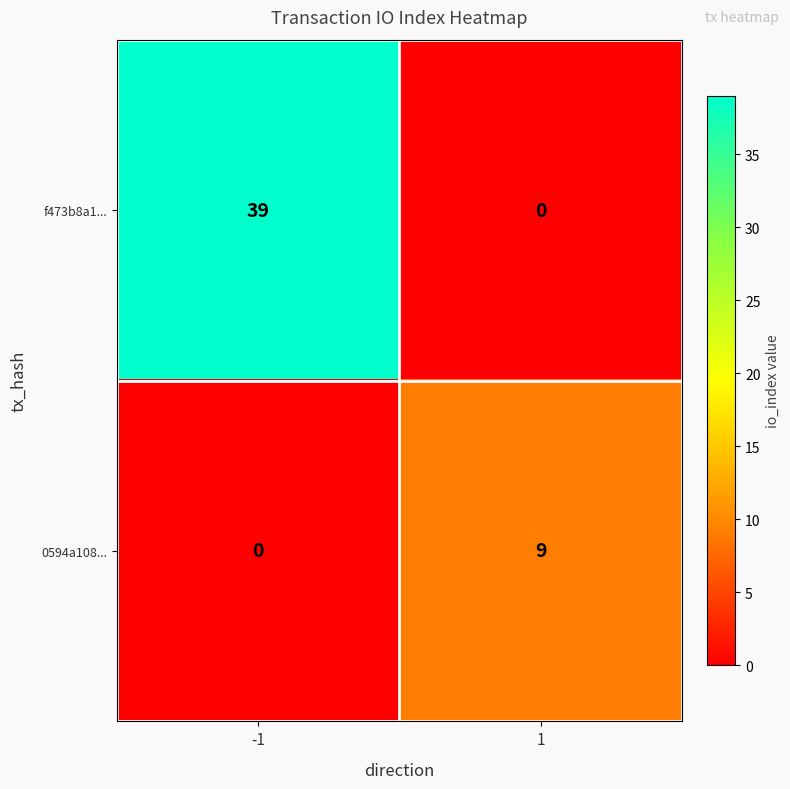

What is the total value across all series at 1?

9